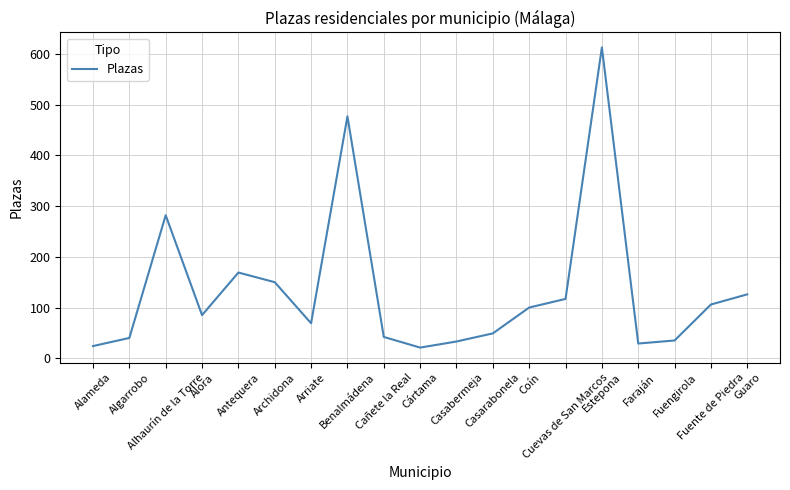

What is the difference between the maximum and minimum values?

592